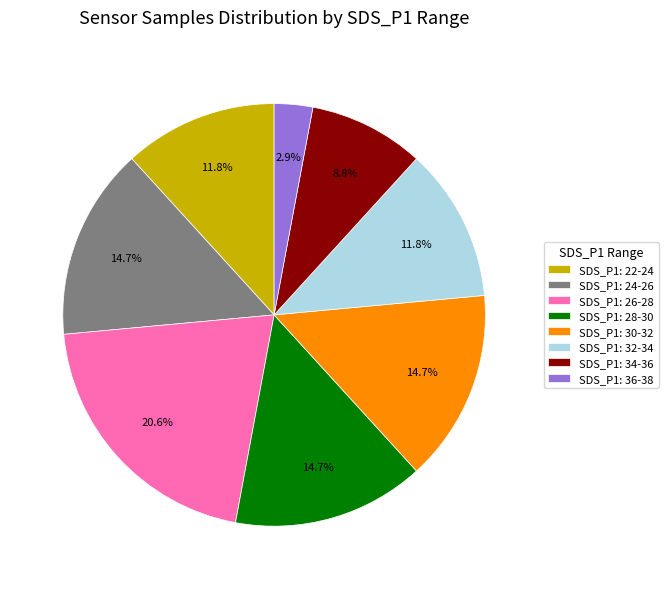

Which slice is the smallest?

SDS_P1: 36-38